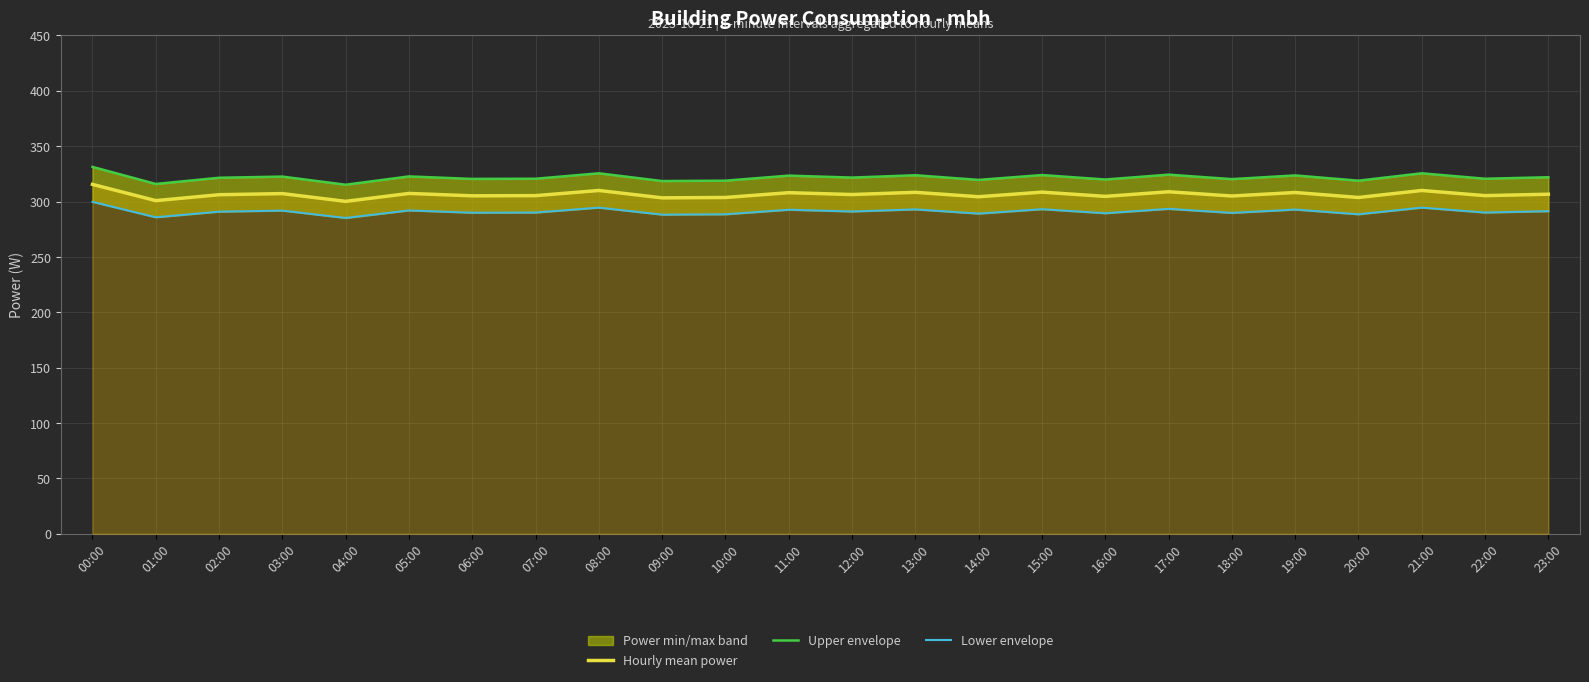

How many data points does each series have?

24